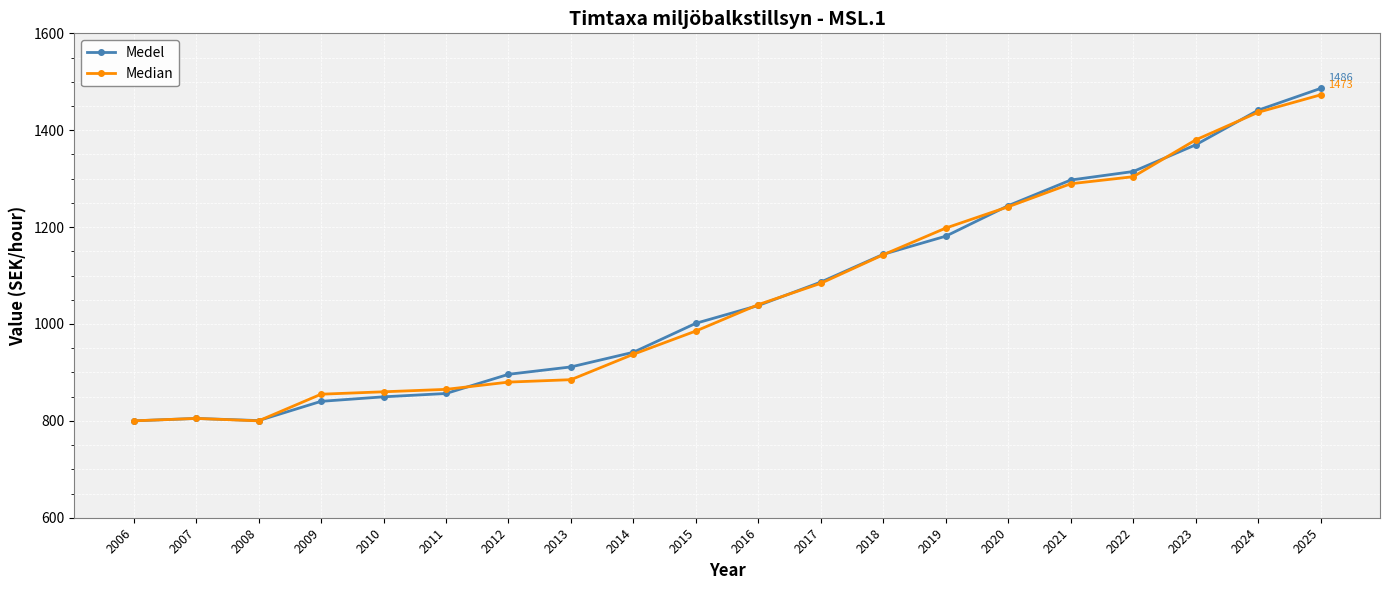

True or false: Medel and Median cross at least once.

True